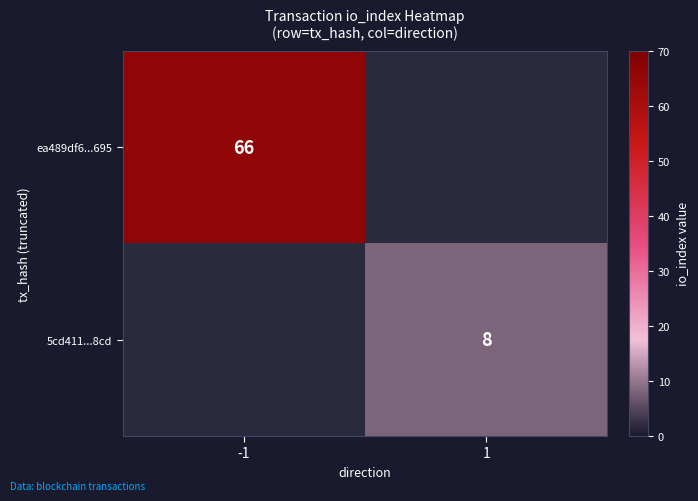

Is it true that 5cd411...8cd equals 8 at 1?

True